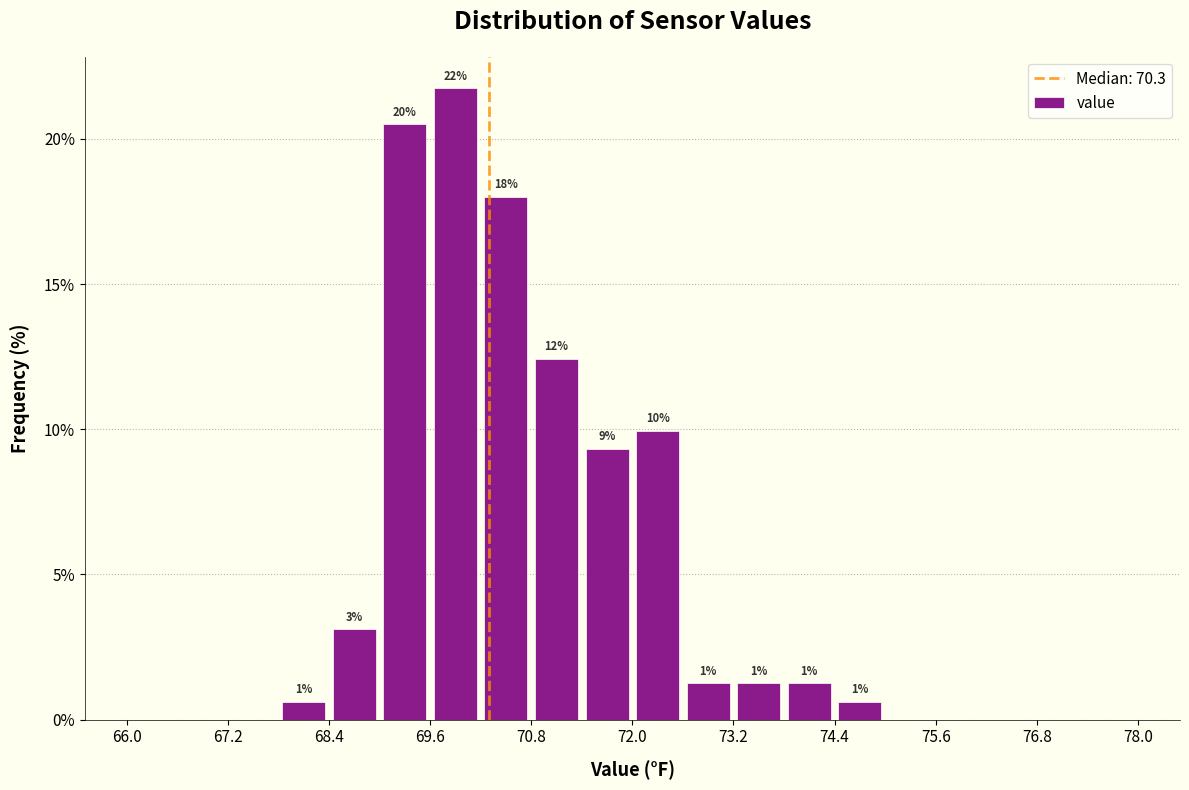

Around what value on the x-axis is the tallest bar? Give the approximate position of its centre, as read against the axis.

70.0